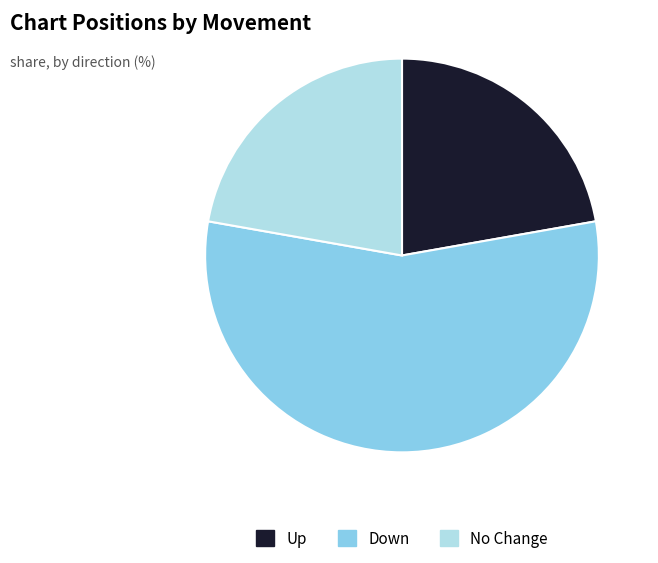

Is there any slice that represents more than half of the pie?

Yes